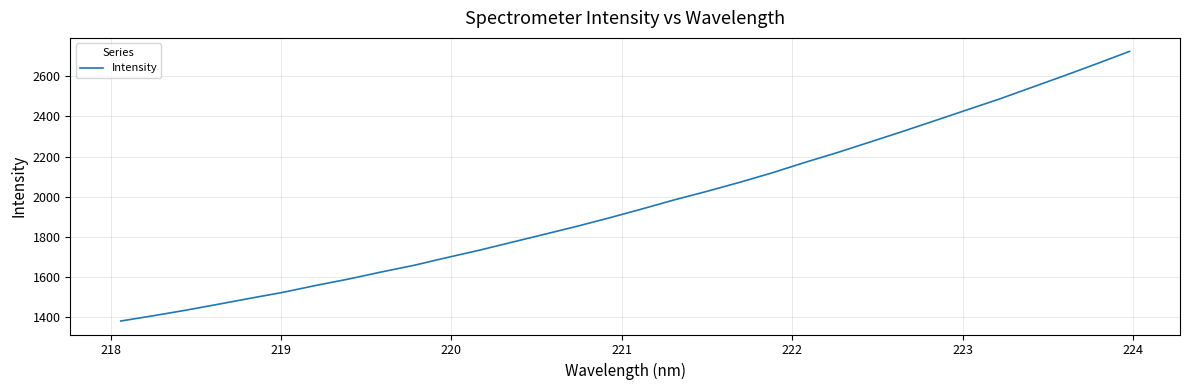

What is the average value?

1964.5